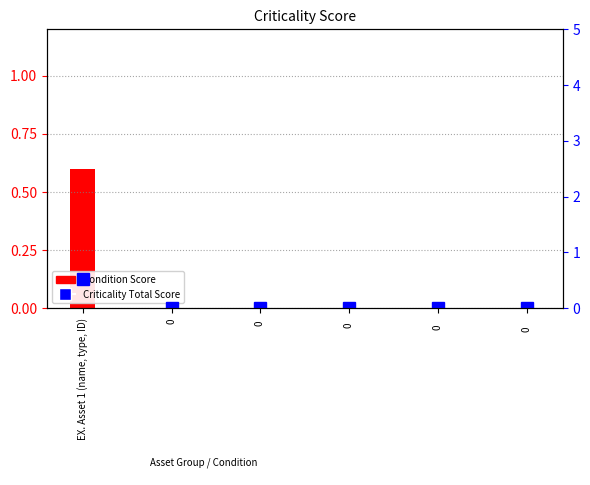

Does the chart contain any negative values?

No